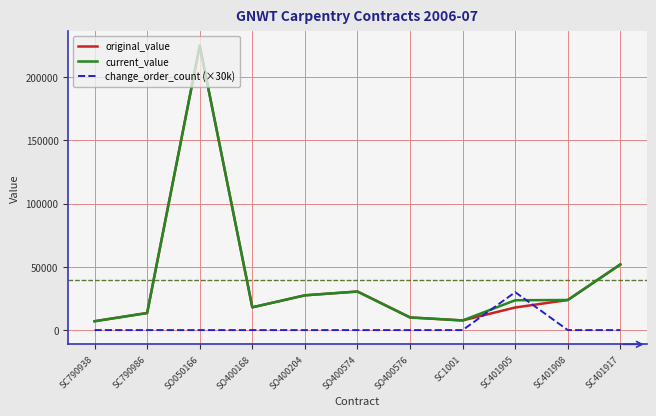

What is the difference between the highest and lowest values at SC1001?

7626.0